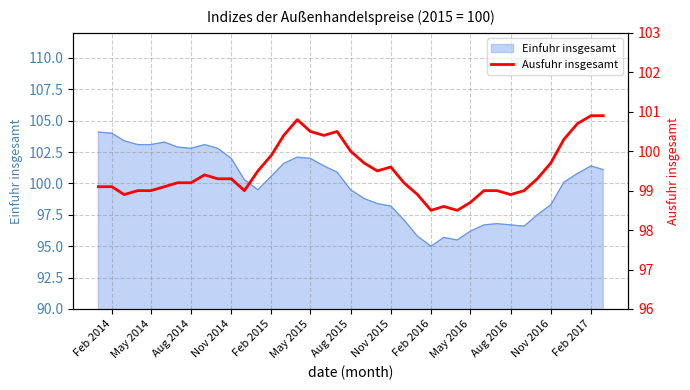

What is the highest value of the Einfuhr insgesamt series?

104.1